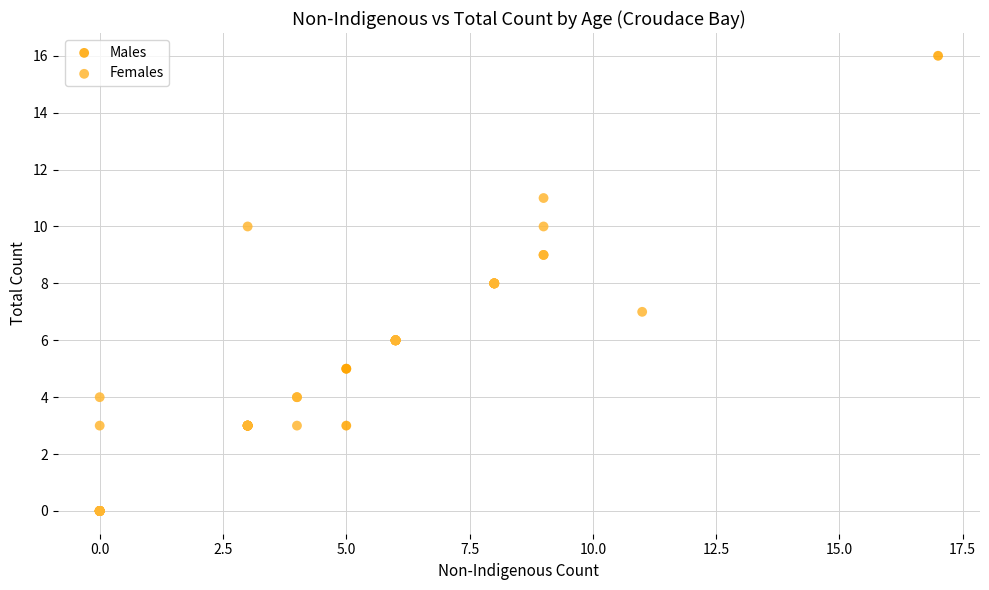

Which series reaches the maximum Y coordinate?

Males